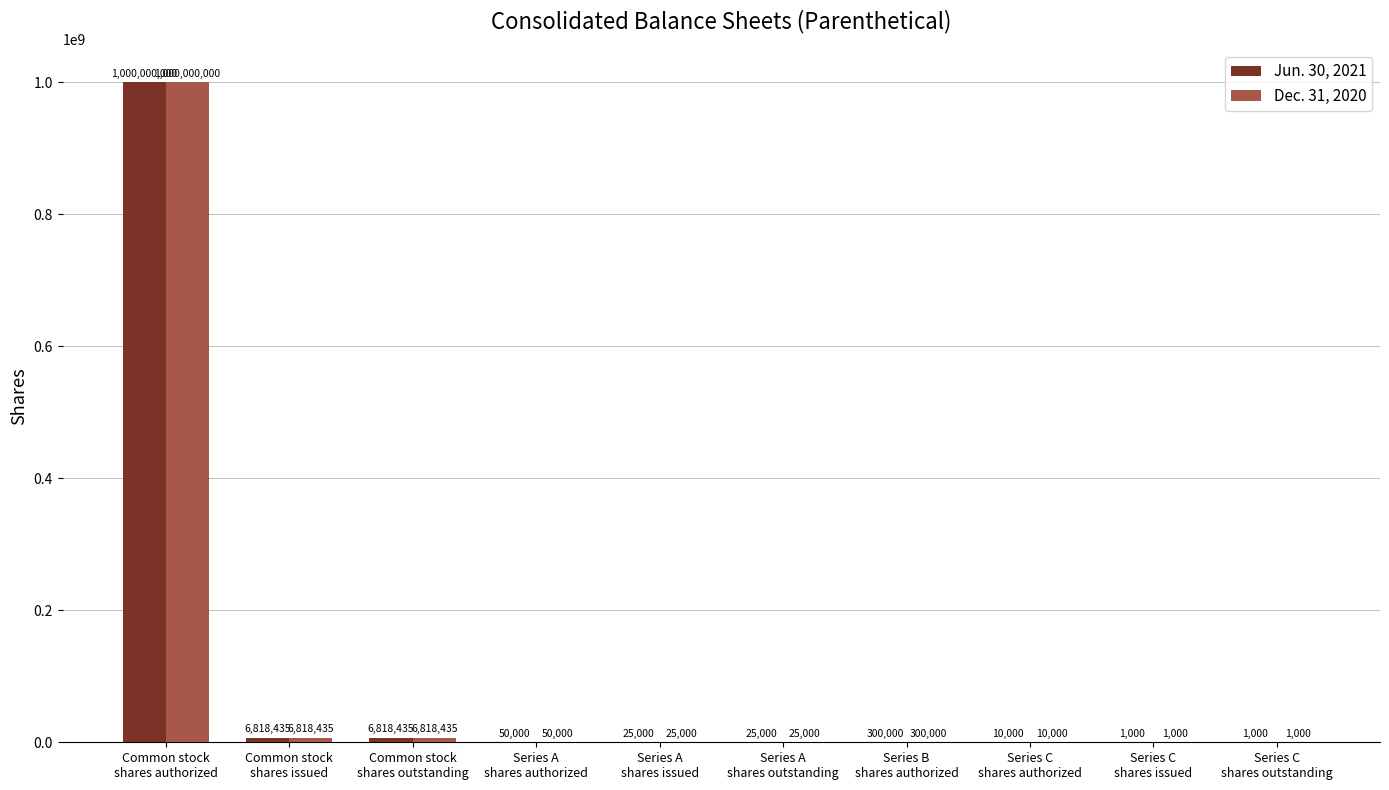

What is the sum of all Dec. 31, 2020 values?

1014048870